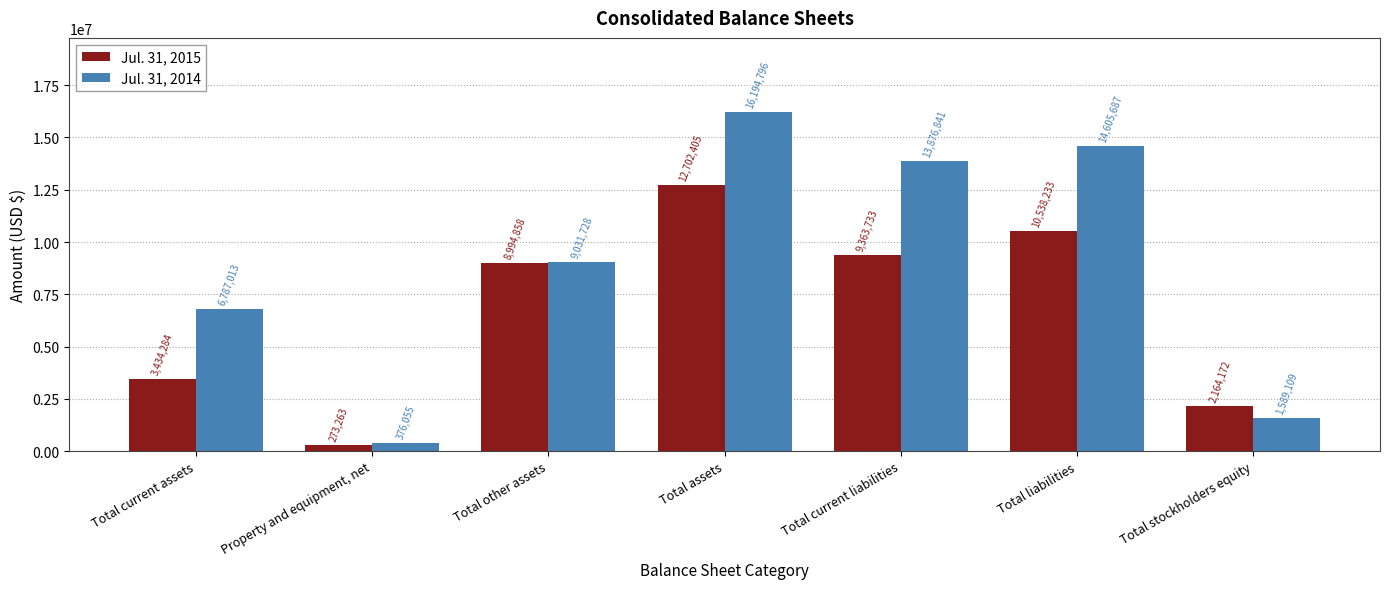

Reading left to right, transcribe all the data shown in this chart.

Jul. 31, 2015: 3434284	273263	8994858	12702405	9363733	10538233	2164172
Jul. 31, 2014: 6787013	376055	9031728	16194796	13876841	14605687	1589109